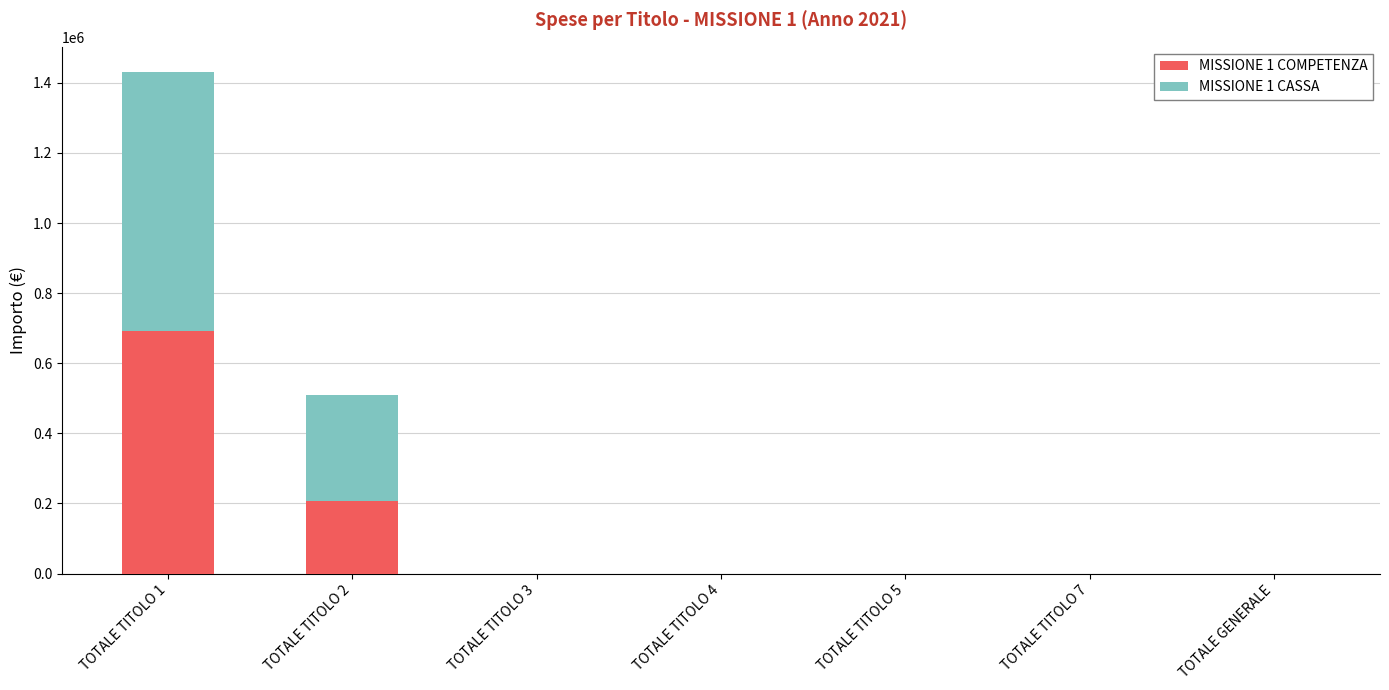

What are all the series names shown in the legend?

MISSIONE 1 COMPETENZA, MISSIONE 1 CASSA